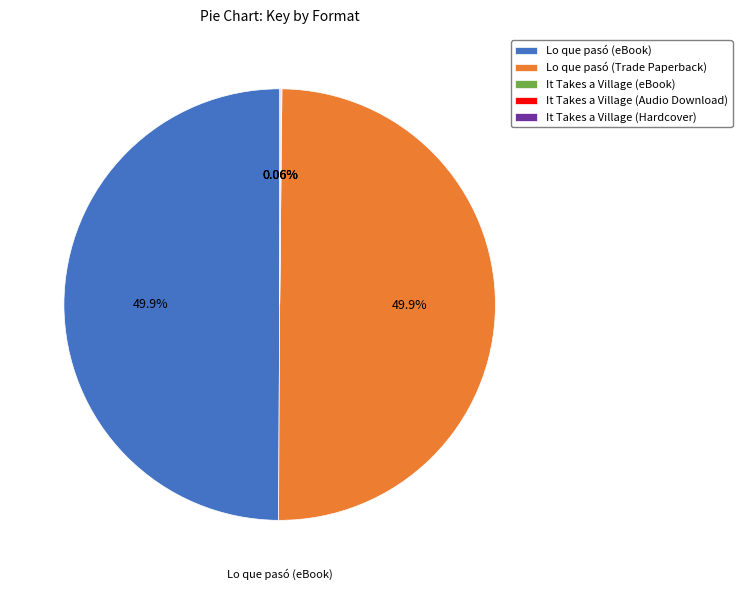

Which has a higher value, Lo que pasó (eBook) or It Takes a Village (eBook)?

Lo que pasó (eBook)